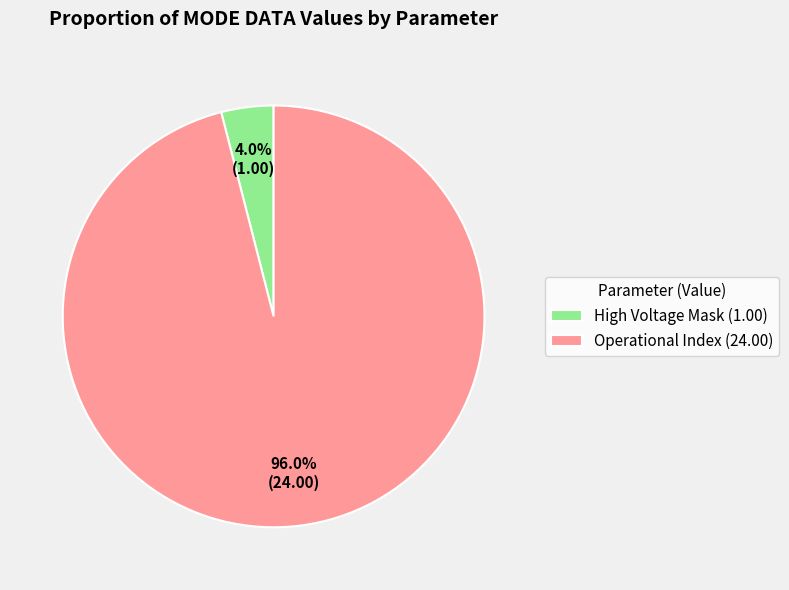

Between Operational Index (24.00) and High Voltage Mask (1.00), which is larger?

Operational Index (24.00)